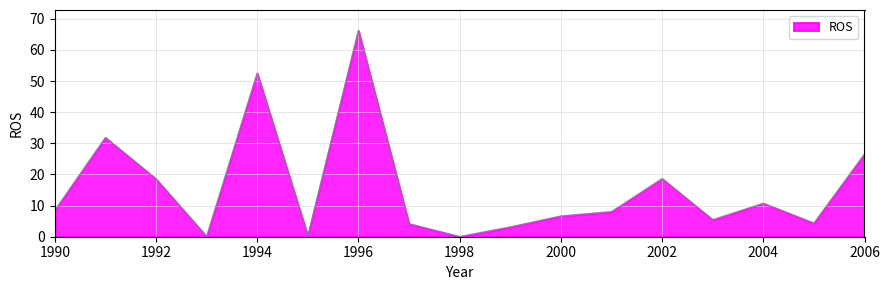

What is the difference between the maximum and minimum values?

66.2